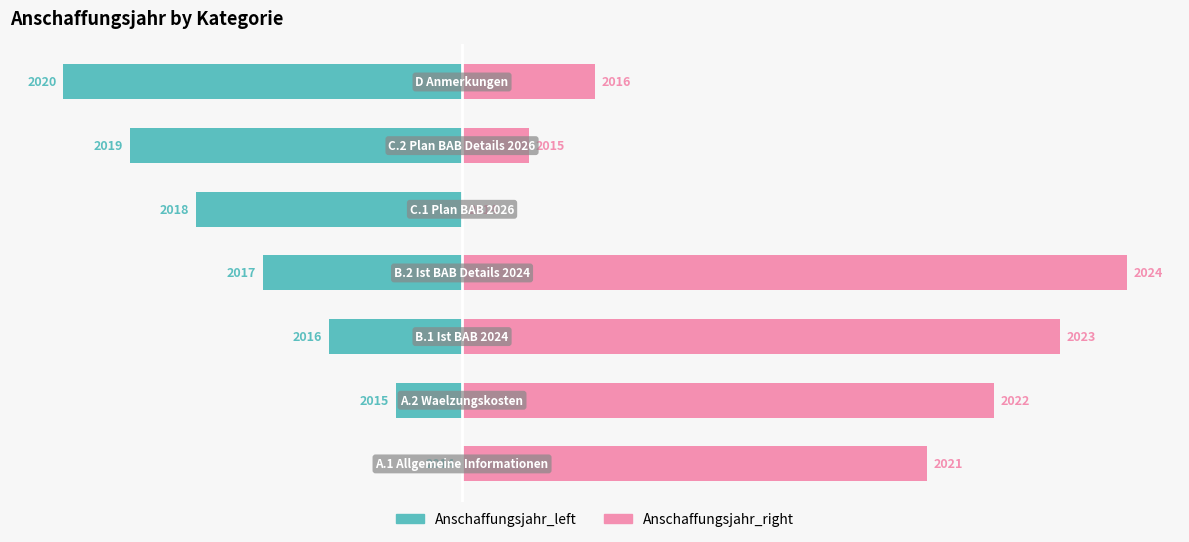

The Anschaffungsjahr_left series shows -9 at 6. True or false?

False